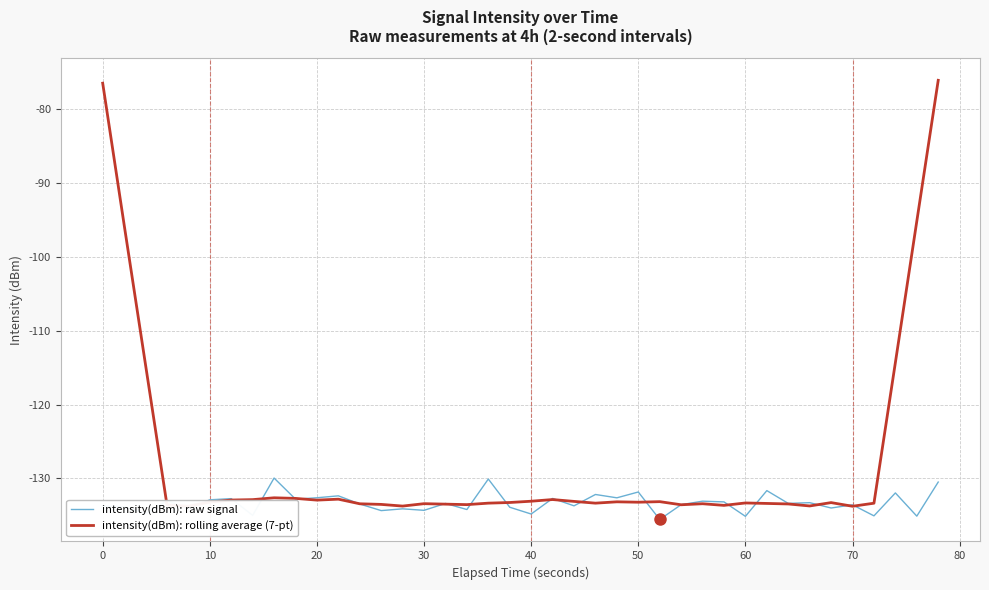

What is the minimum value for intensity(dBm): raw signal?

-135.6